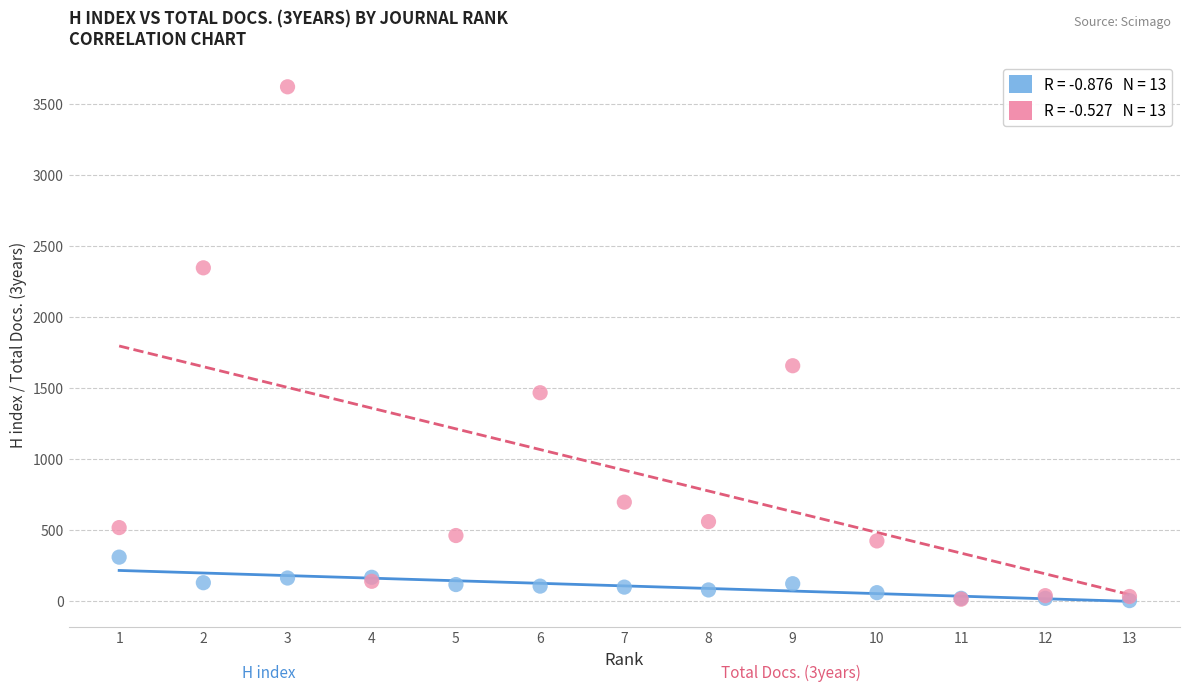

Across all series, what Y value is closest to 1814?

1659